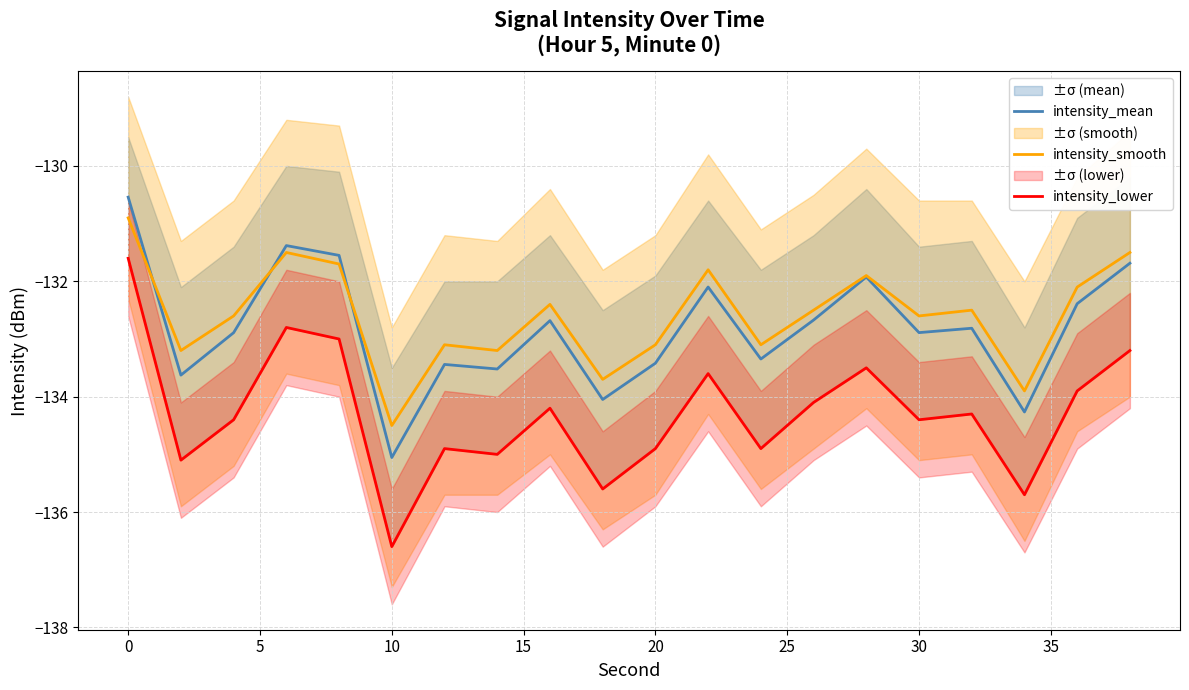

Count the number of data series in this chart.

3